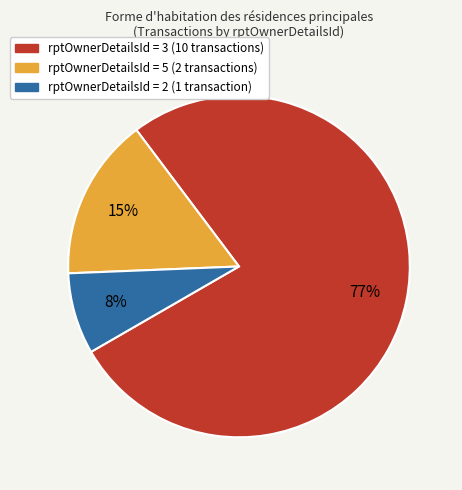

To the nearest percent, what is the average slice percentage?

33%